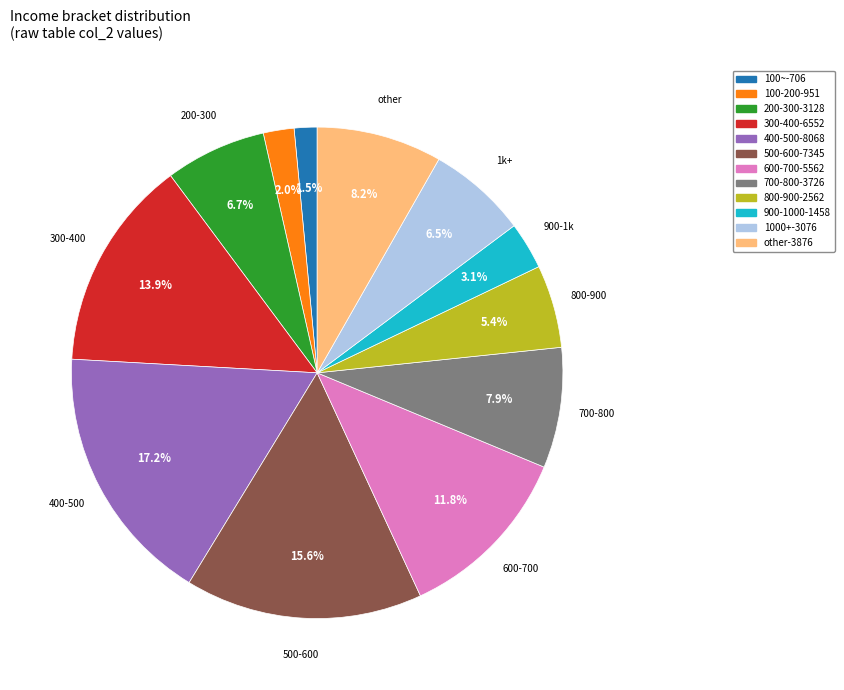

Between 300-400-6552 and 400-500-8068, which is larger?

400-500-8068